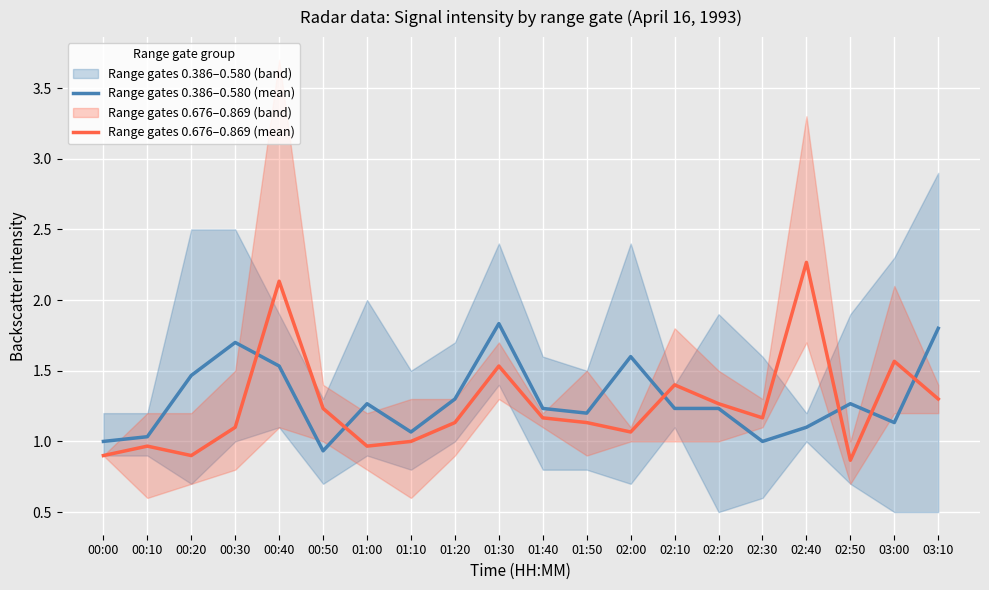

In Range gates 0.676–0.869 (mean), how many points are higher than both neighbors (excluding endpoints)?

6